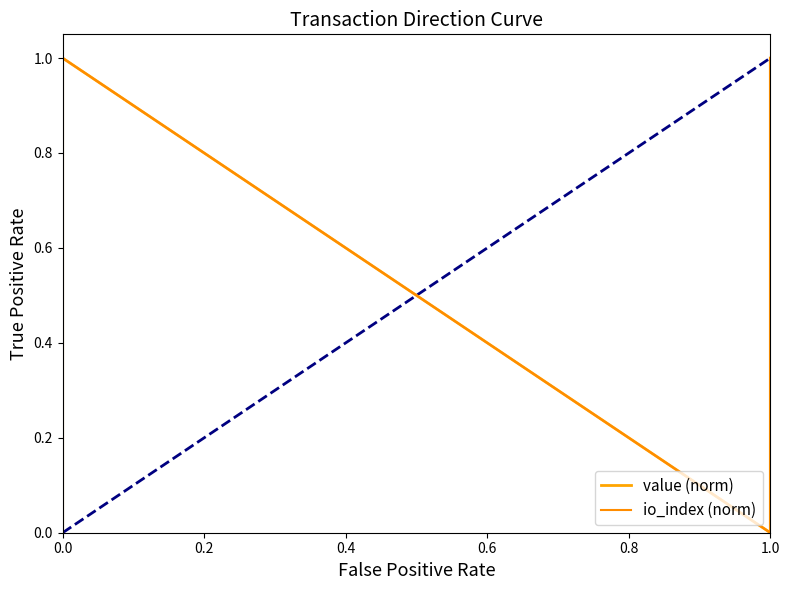

Count the io_index (norm) values in the range 0 to 1.

4